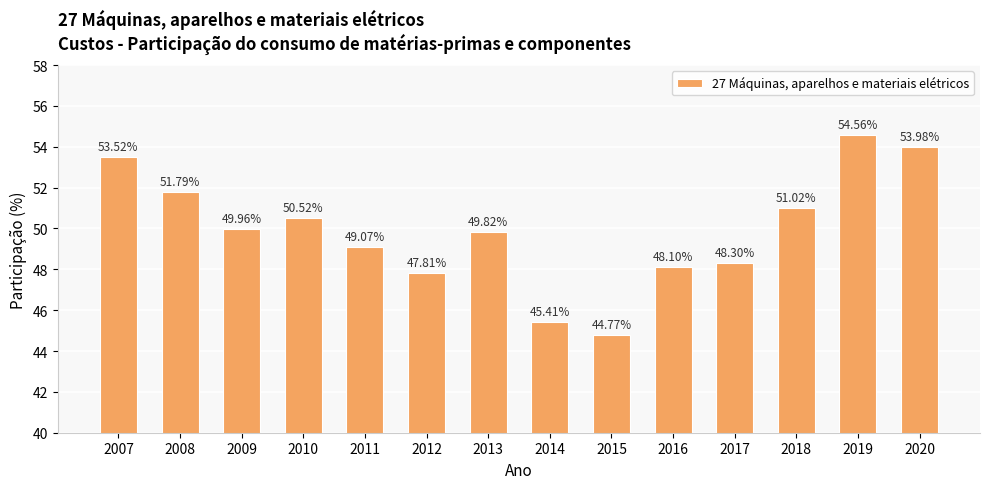

Which category has the highest value across all series?

2019